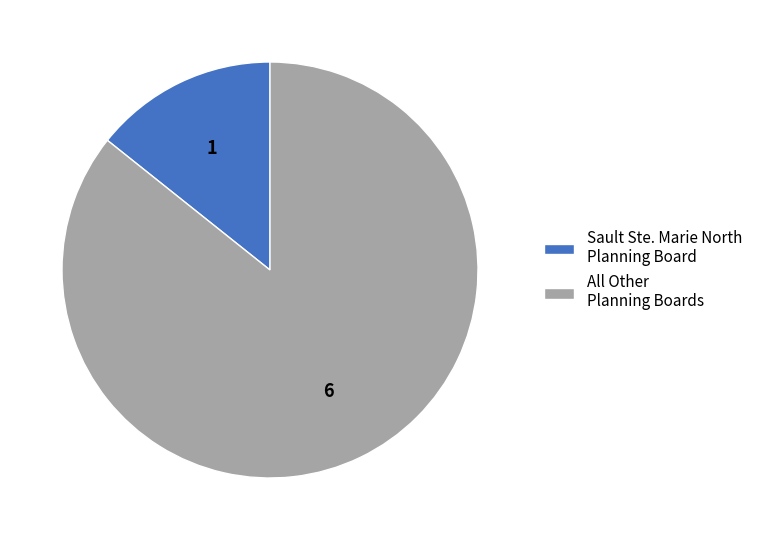

Is it true that All Other Planning Boards is 86% of the pie?

True